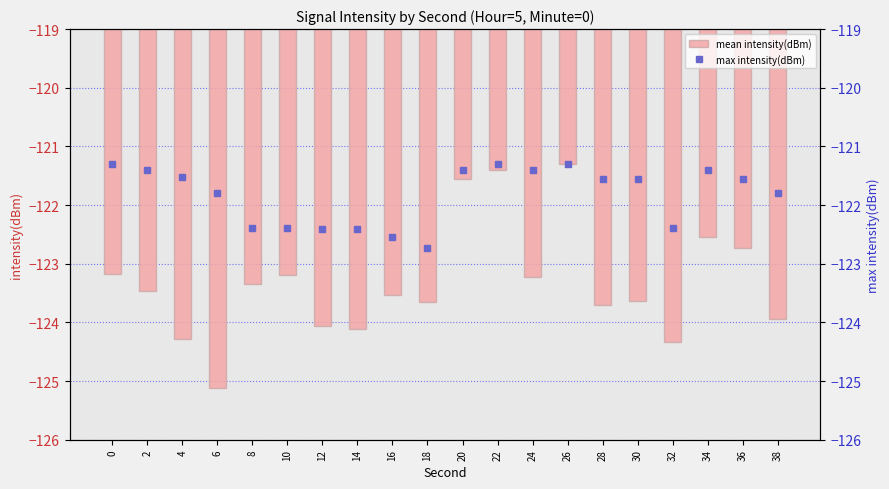

Between 4 and 34, which is larger?

34